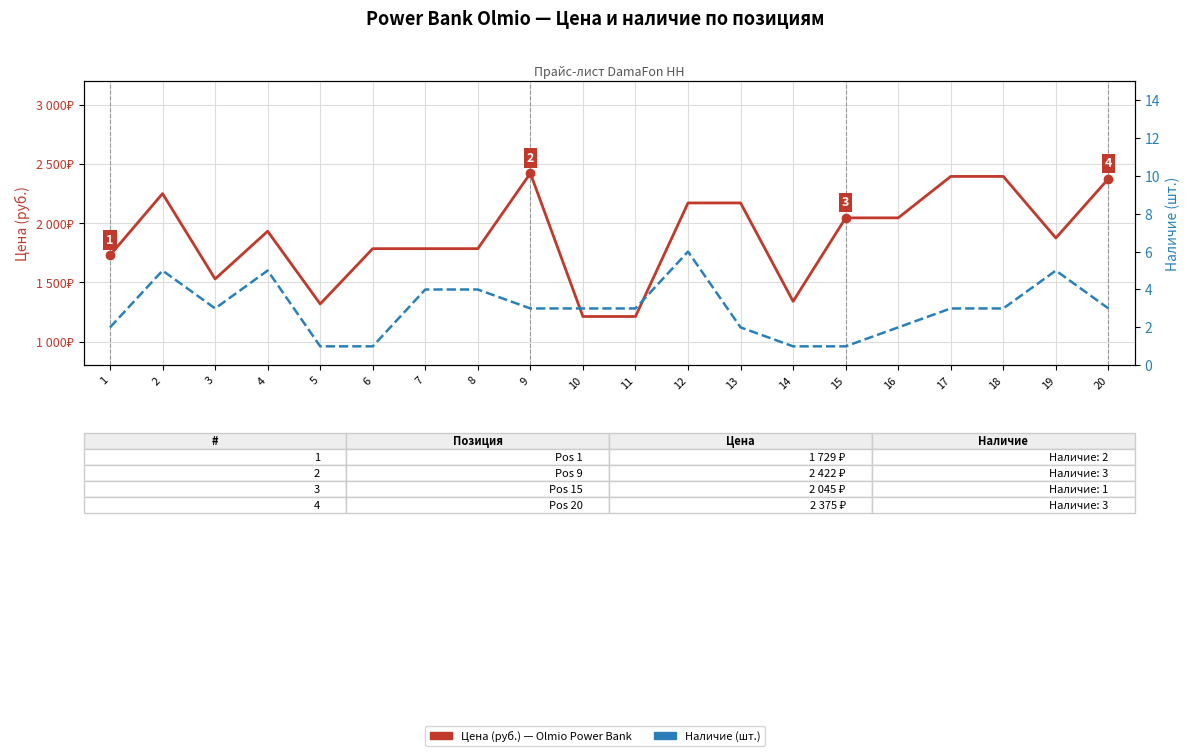

Reading left to right, list all the values displayed in this chart.

Цена (руб.): 1729	2250	1529	1932	1318	1785	1785	1785	2422	1212	1212	2171	2171	1340	2045	2045	2395	2395	1875	2375
Наличие: 2	5	3	5	1	1	4	4	3	3	3	6	2	1	1	2	3	3	5	3